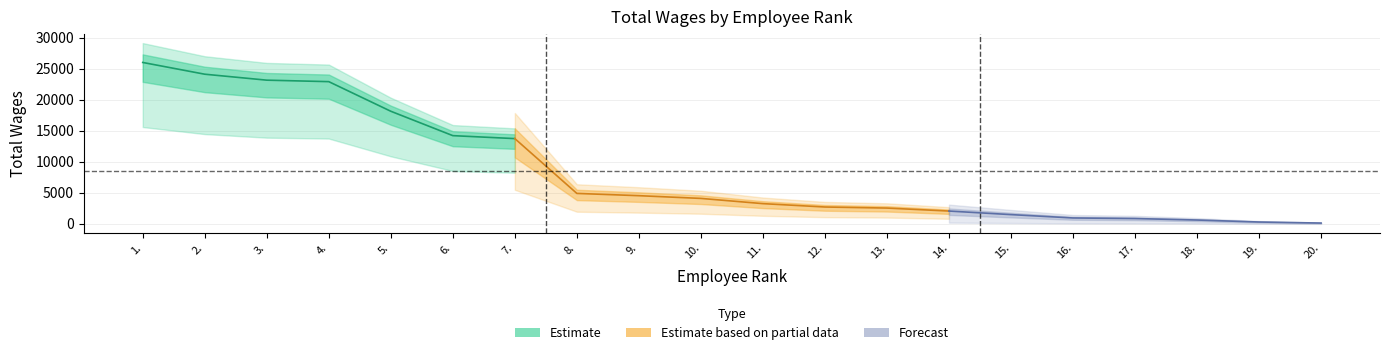

List the labels in order of value, smallest first.

20., 19., 18., 17., 16., 15., 14., 13., 12., 11., 10., 9., 8., 7., 6., 5., 4., 3., 2., 1.